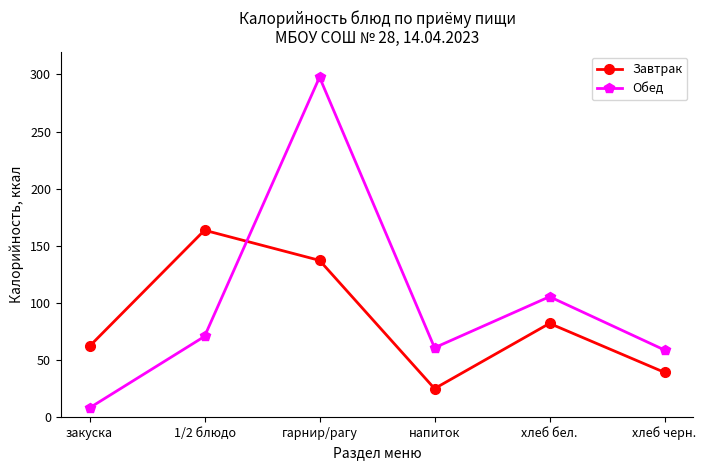

The Обед series shows 23.0 at хлеб черн.. True or false?

False